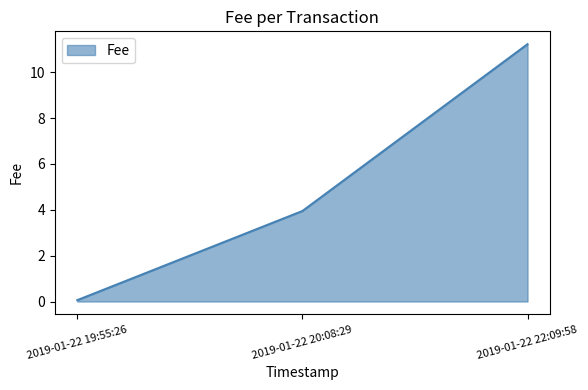

What position from the right is 2019-01-22 22:09:58?

1